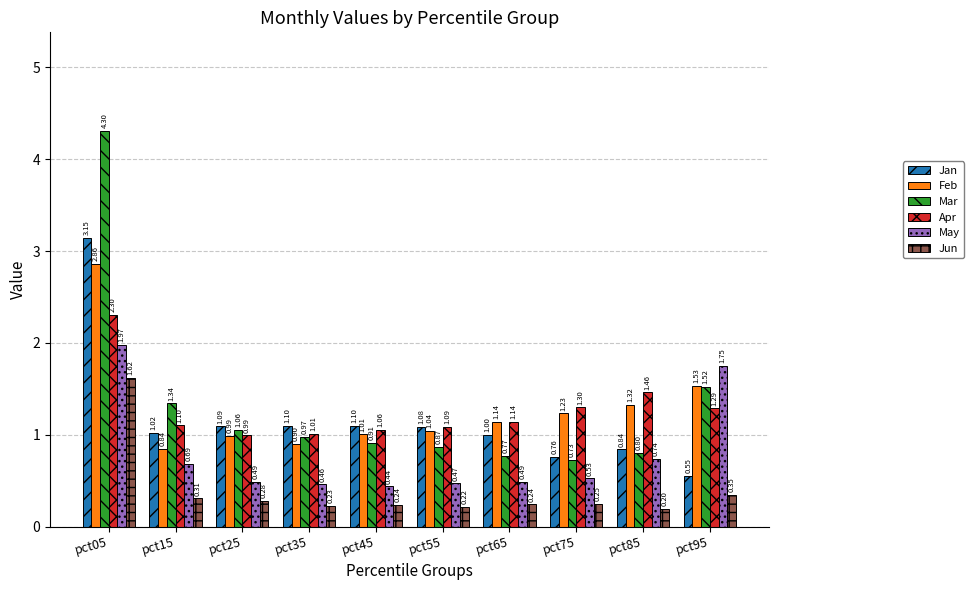

What is the total value across all series at pct85?

5.4